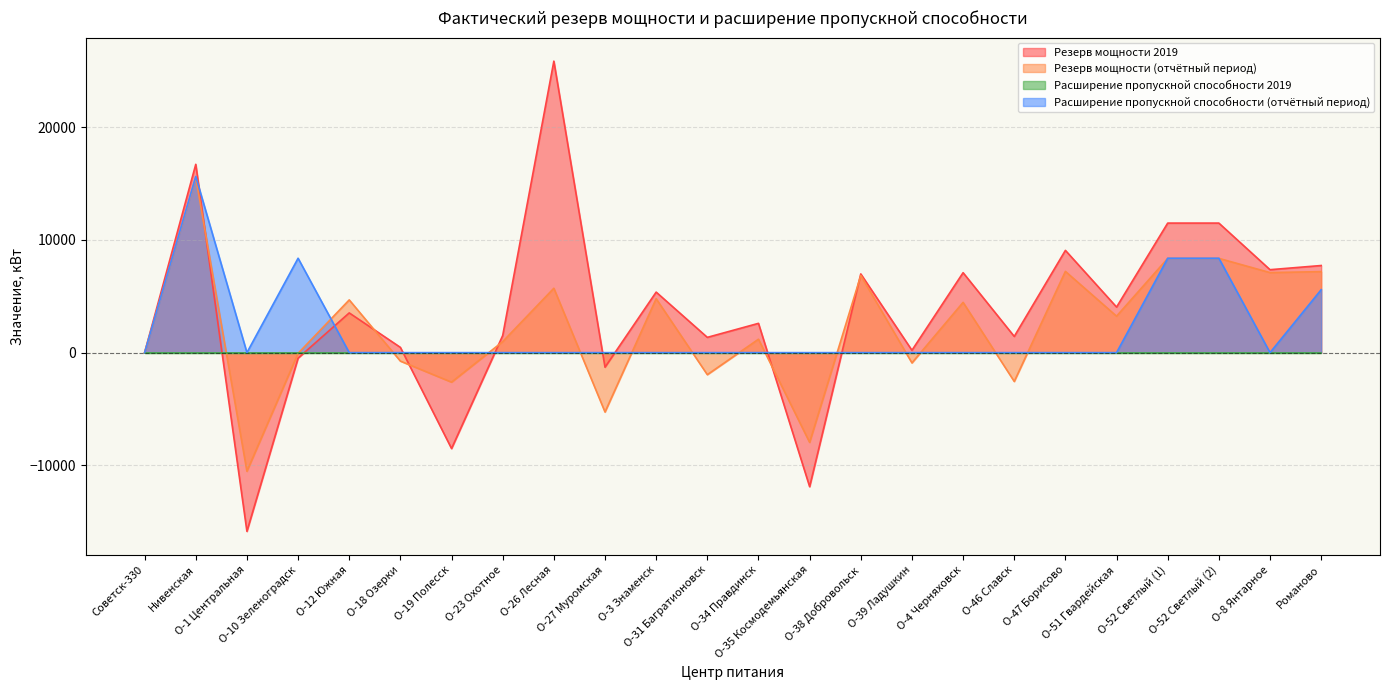

Is the value of fact_period_reserve at О-26 Лесная greater than the value of fact_period_expansion at О-18 Озерки?

Yes